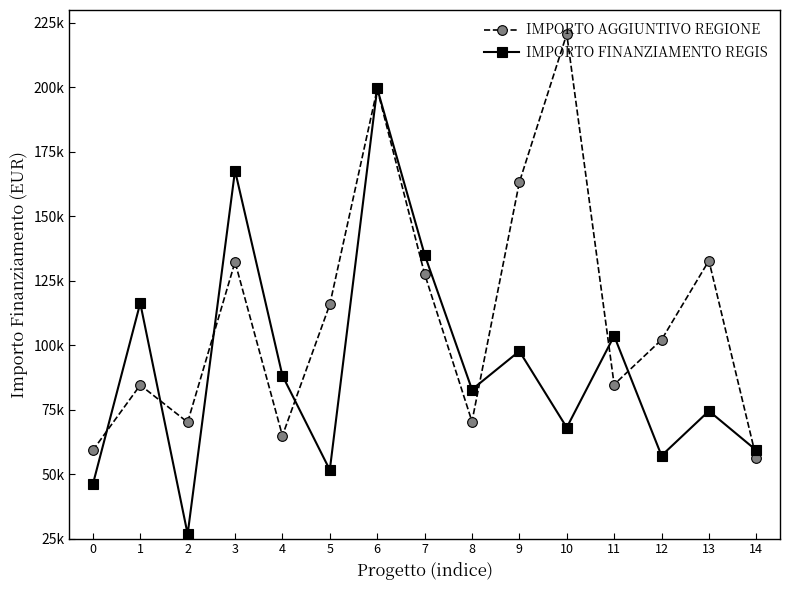

What is the total value across all series at 12?

159253.2